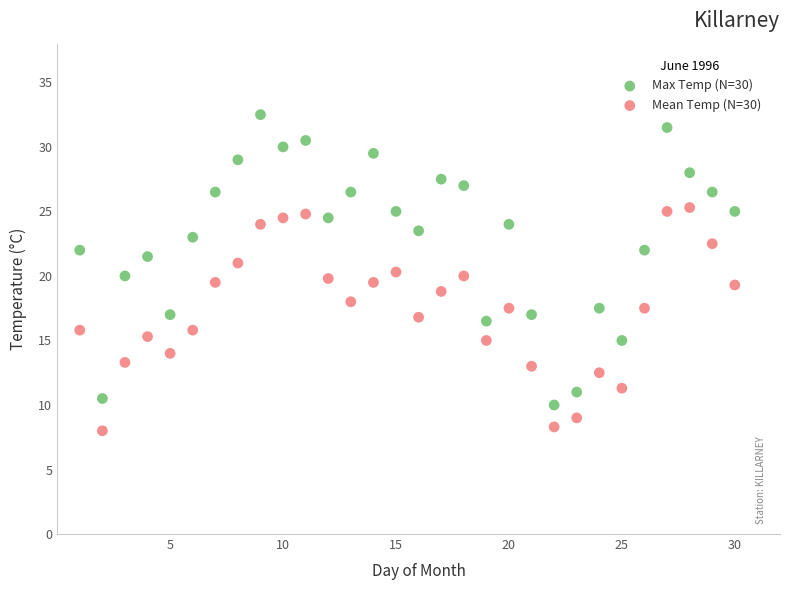

What are all the series names shown in the legend?

Max Temp (N=30), Mean Temp (N=30)